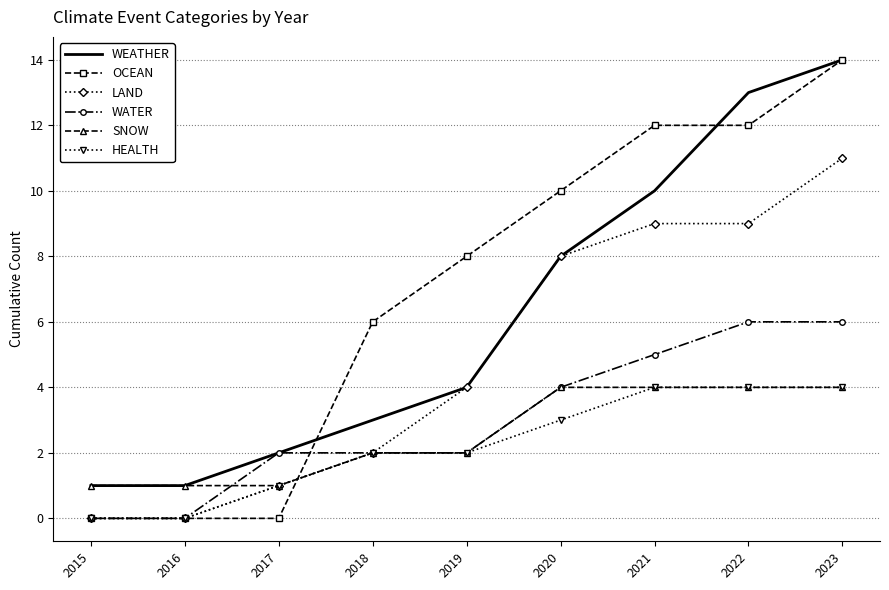

Count the WATER values in the range 2 to 5.

5